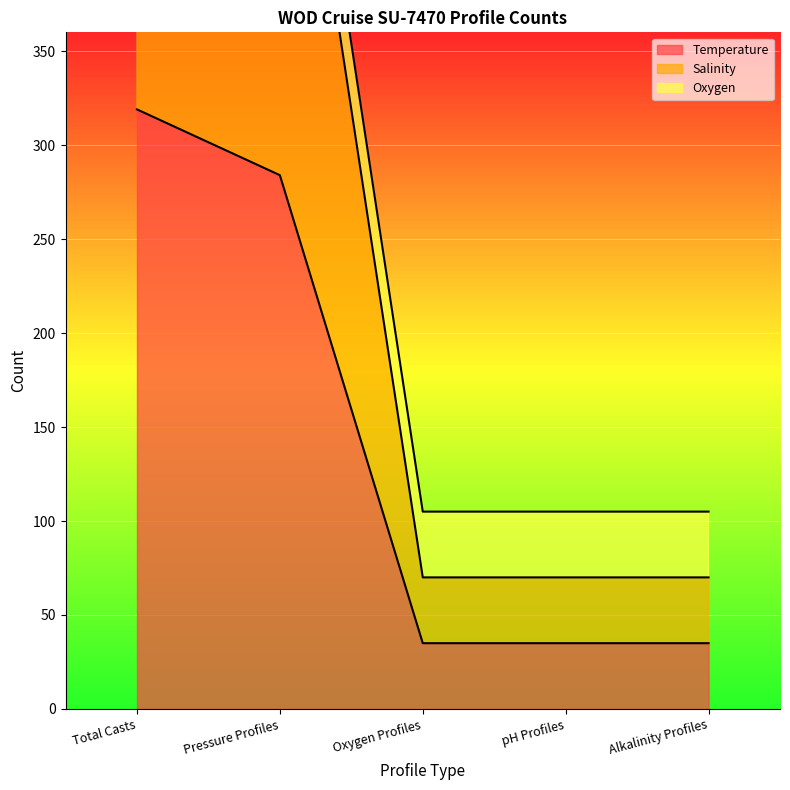

What is the difference between the Salinity values at Oxygen Profiles and Pressure Profiles?

498